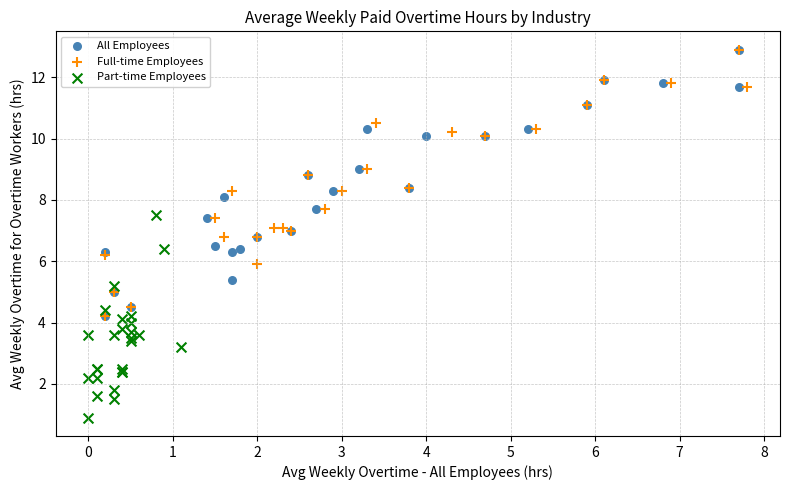

Which series contains the lowest Y value?

Part-time Employees